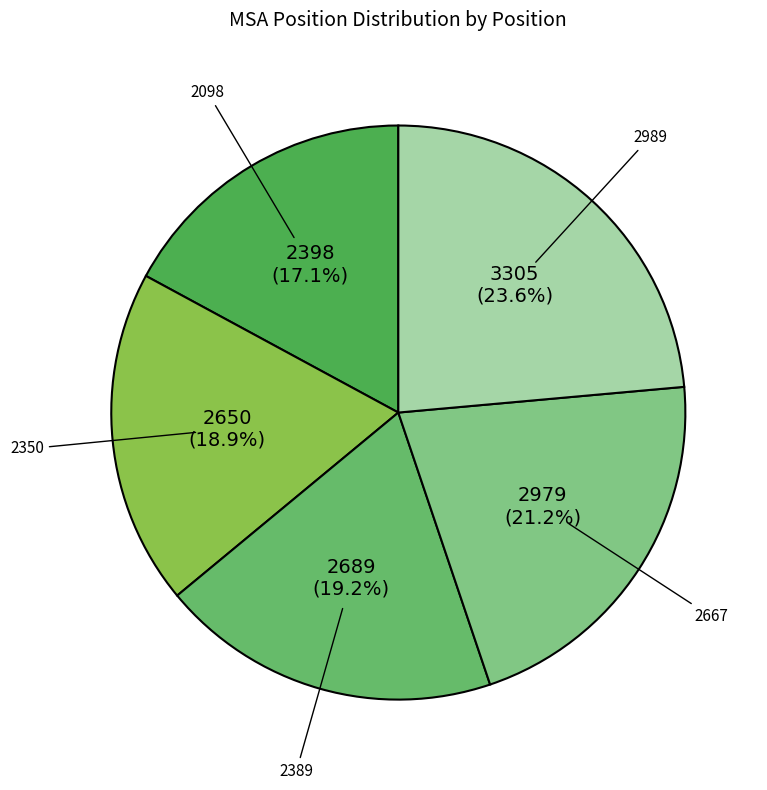

How many segments does this pie chart have?

5